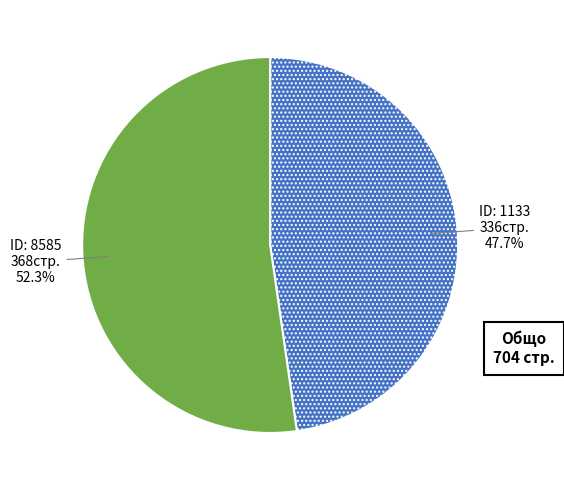

To the nearest percent, what is the average slice percentage?

50%